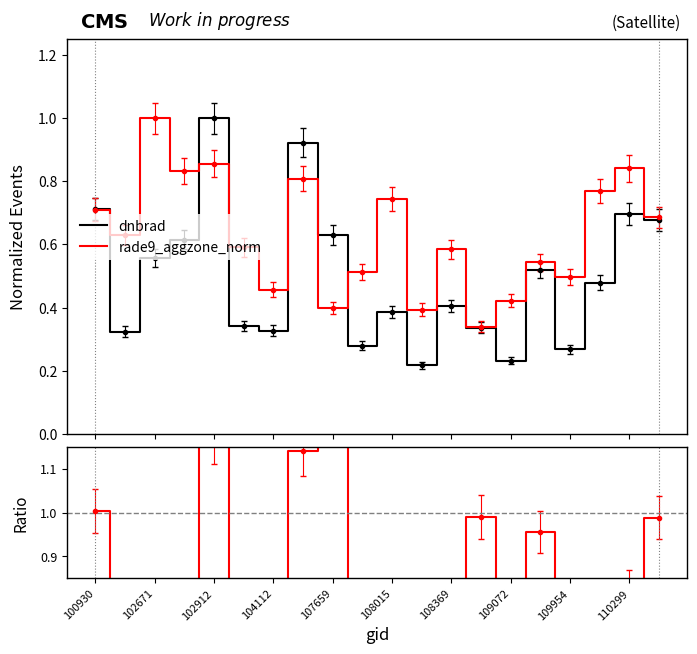

What is the maximum value for Ratio?

1.6